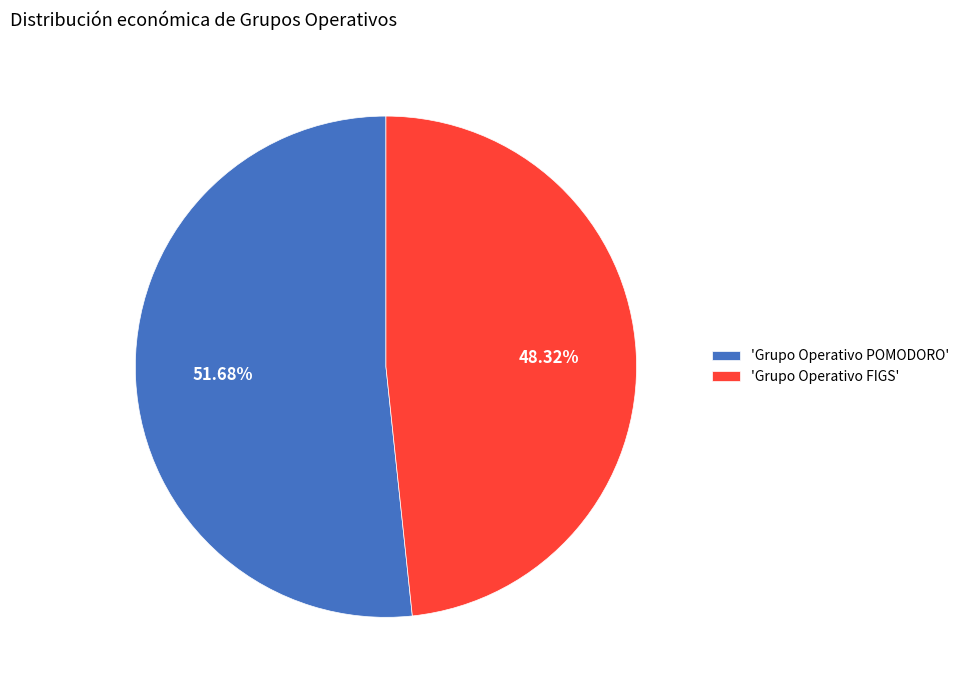

Rank the categories by value from highest to lowest.

'Grupo Operativo POMODORO', 'Grupo Operativo FIGS'